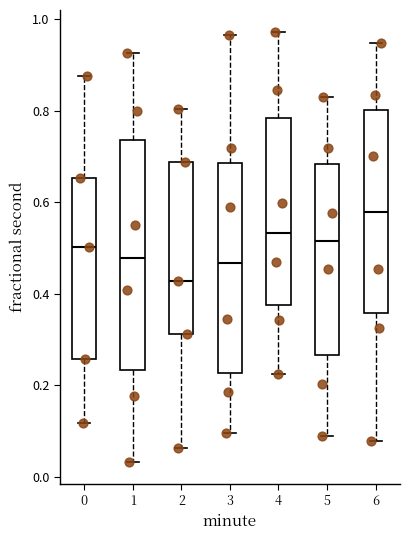

Where does the lower whisker of the box at x = 6 end on the y-axis? The values are not printed on the chart, so give them approximately, as read against the axis.

0.08